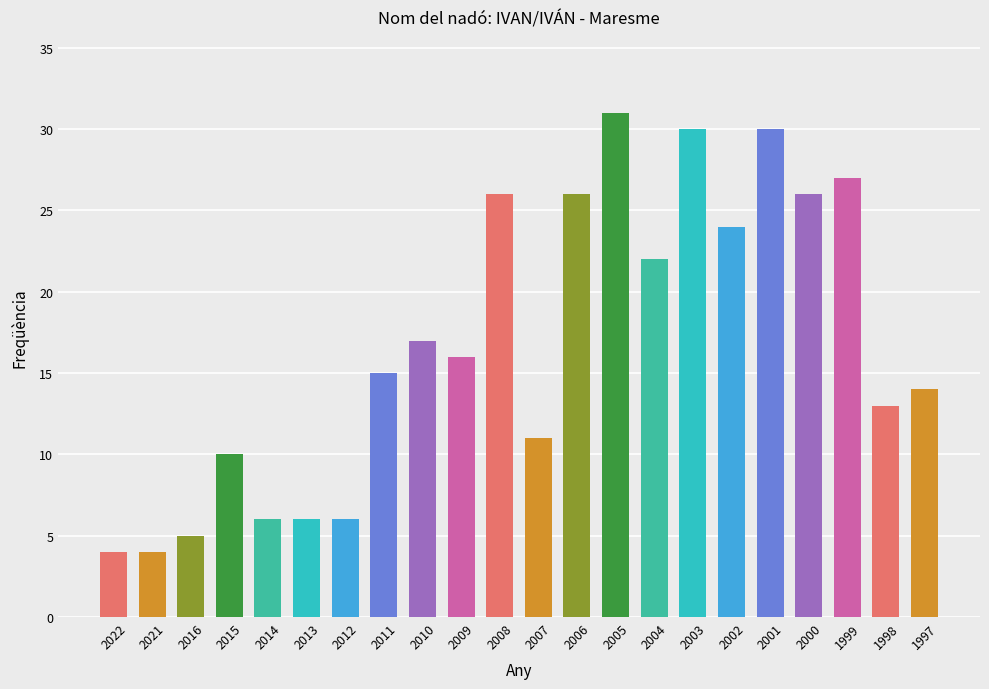

True or false: the data shows 10 at 2015.

True